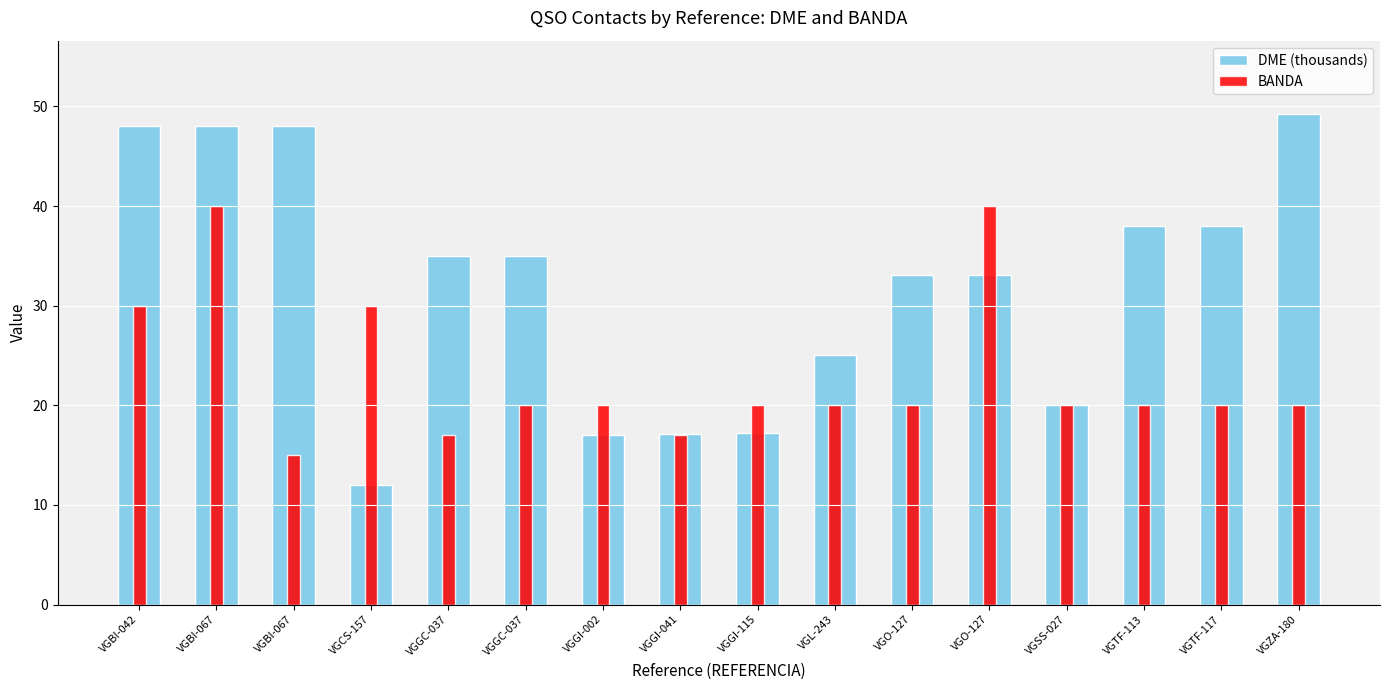

What is the difference between the second highest and minimum values in the BANDA series?

25.0